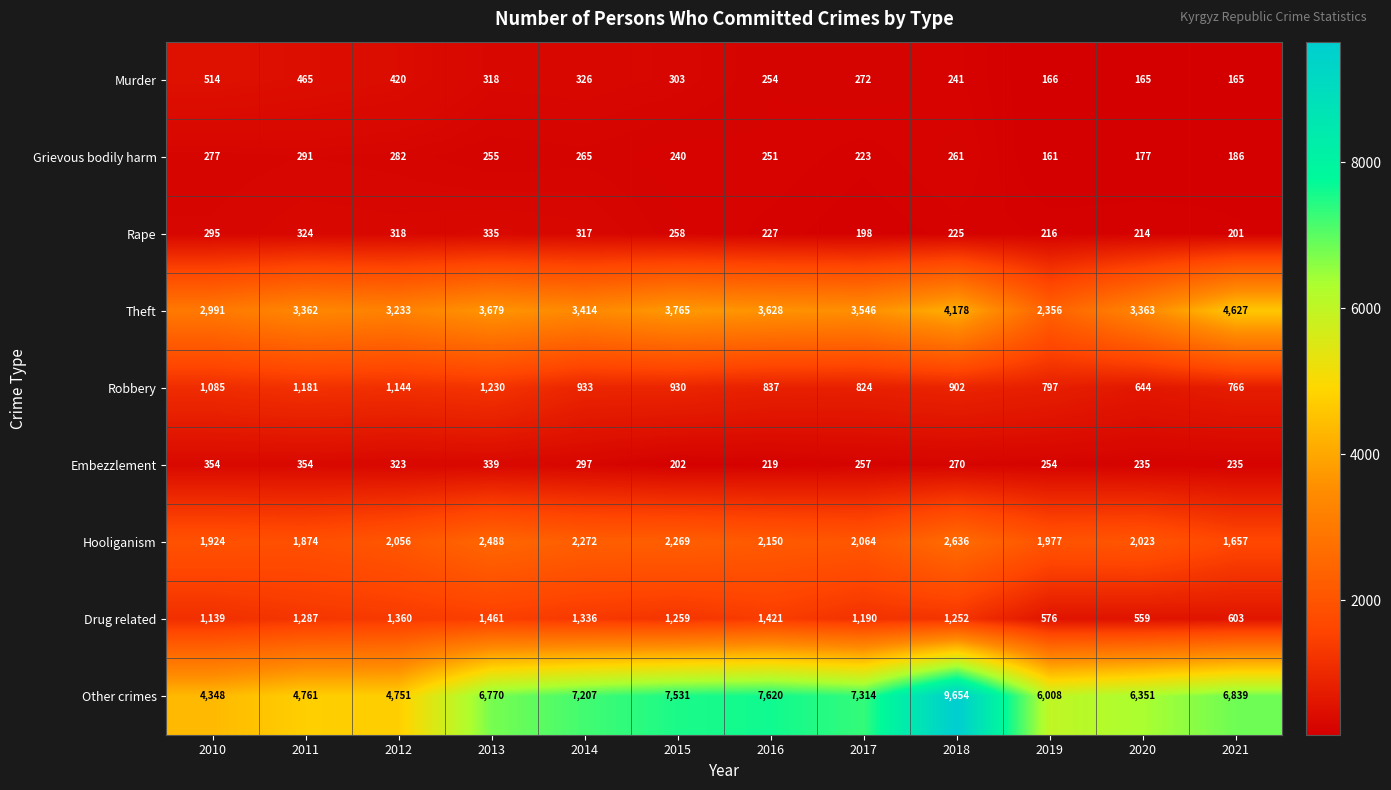

At how many categories does at least one series exceed 6979?

5